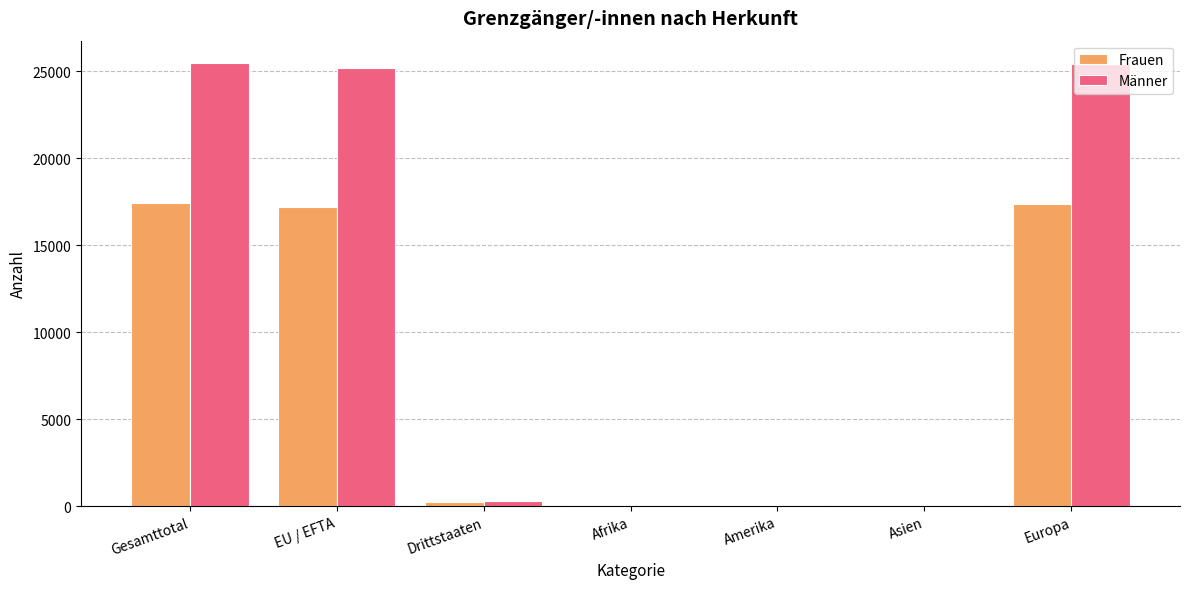

What is the highest value of the Frauen series?

17425